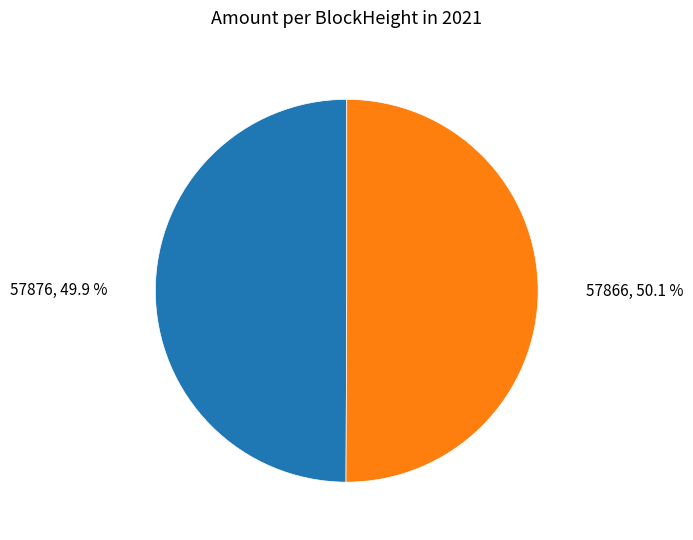

Is there a majority slice in this chart?

Yes